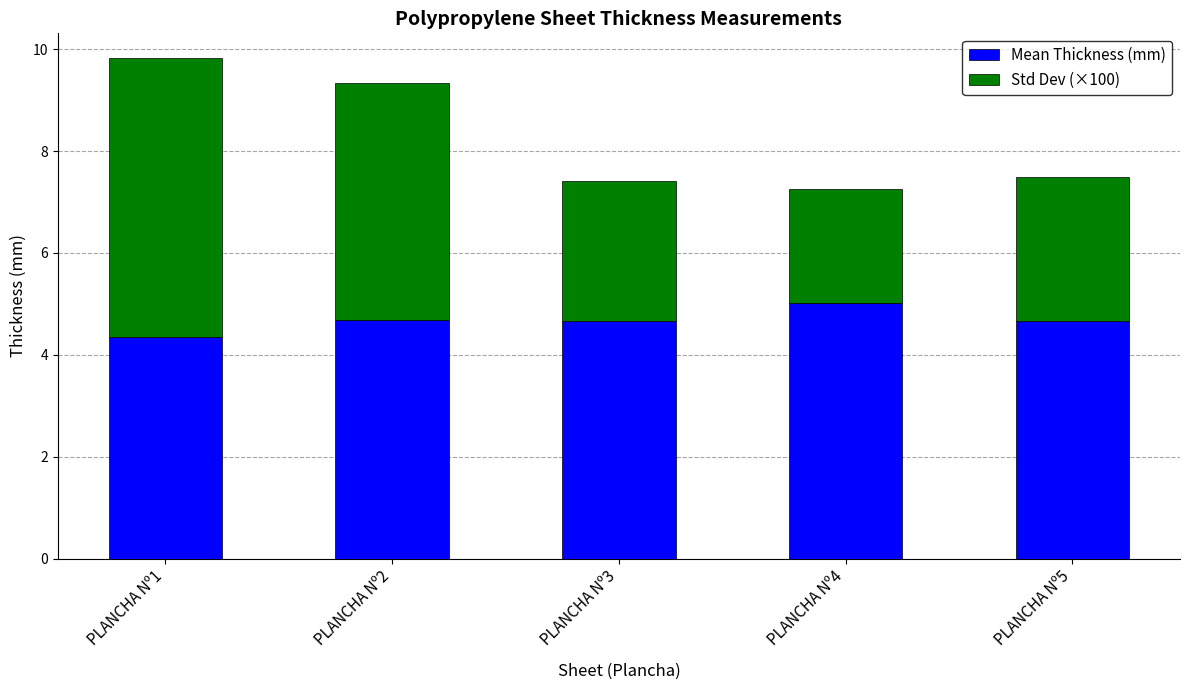

Read the Mean Thickness (mm) value at PLANCHA Nº4.

5.0